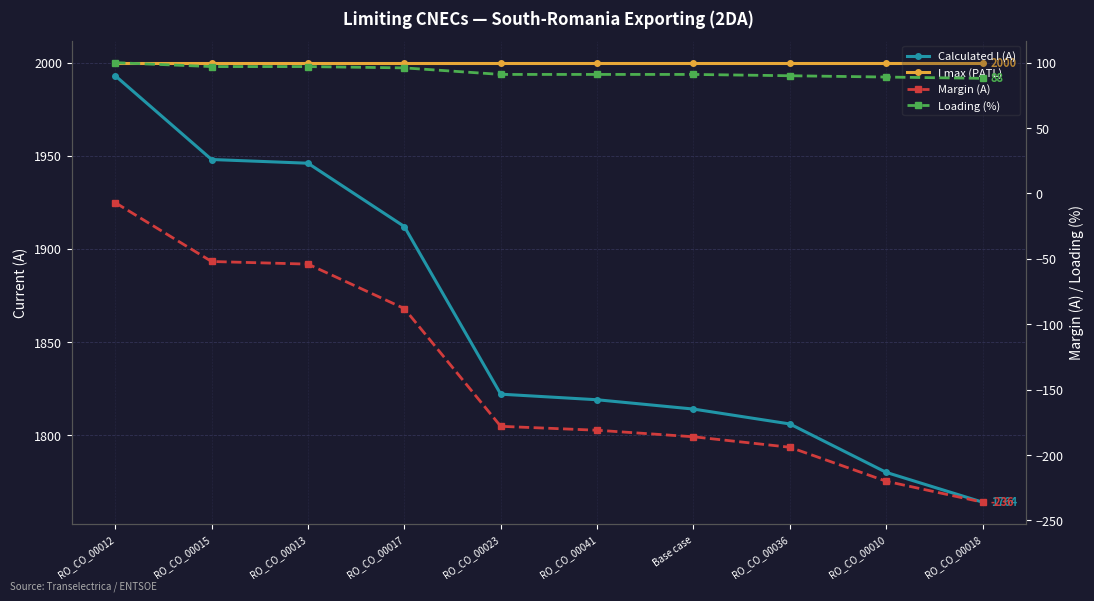

Reading right to left, what are all the values shown in this chart?

Calculated I (A): 1764	1780	1806	1814	1819	1822	1912	1946	1948	1993
I max (PATL): 2000	2000	2000	2000	2000	2000	2000	2000	2000	2000
Margin (A): -236	-220	-194	-186	-181	-178	-88	-54	-52	-7
Loading (%): 88	89	90	91	91	91	96	97	97	100